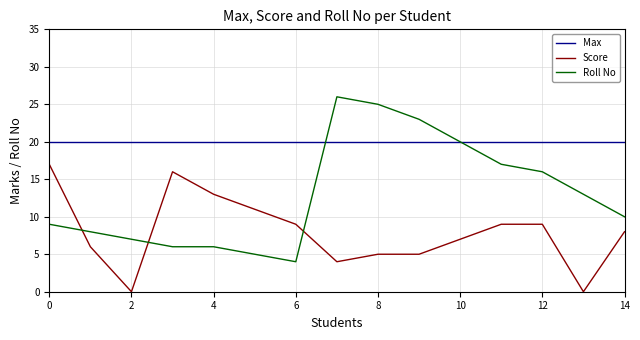

Which series has the largest total across all categories?

Max